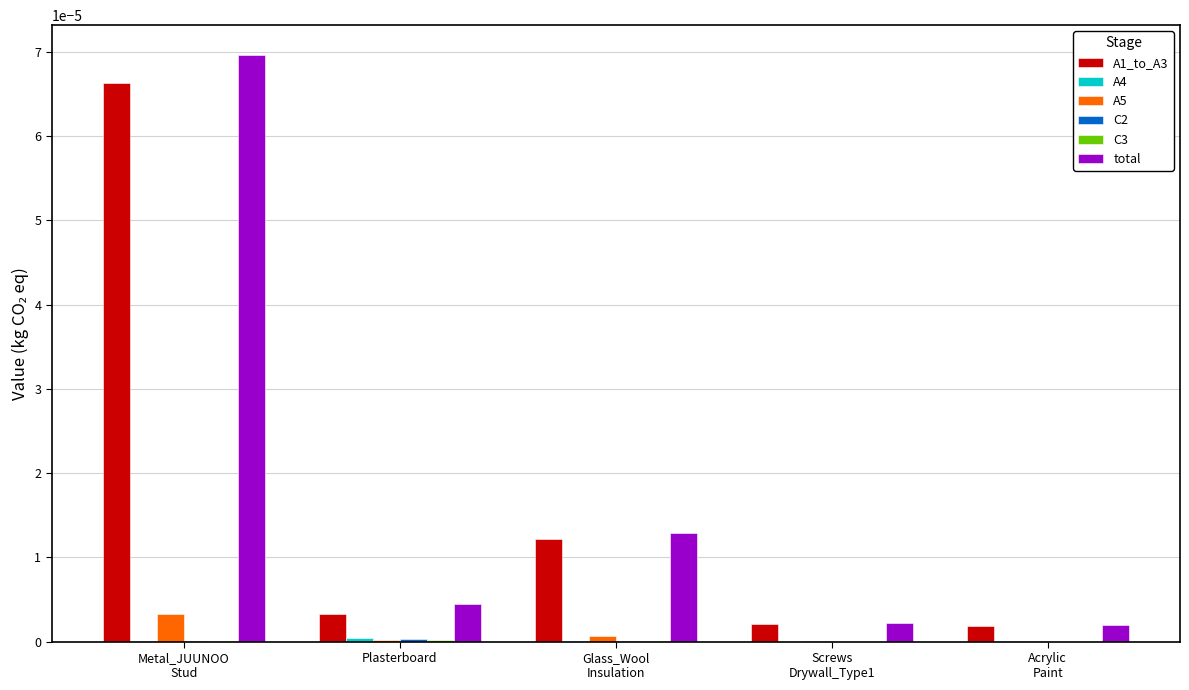

The A5 series shows 0.0 at Plasterboard. True or false?

True